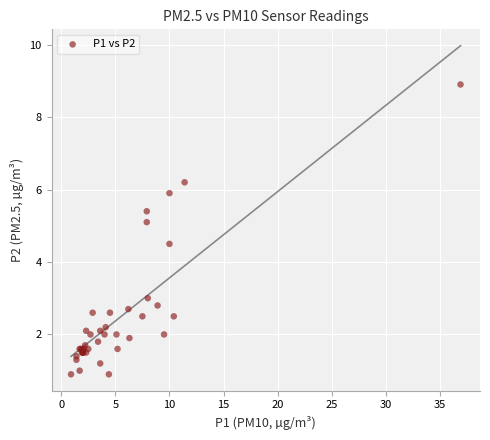

What Y value in the scatter plot is closest to 4?

4.5